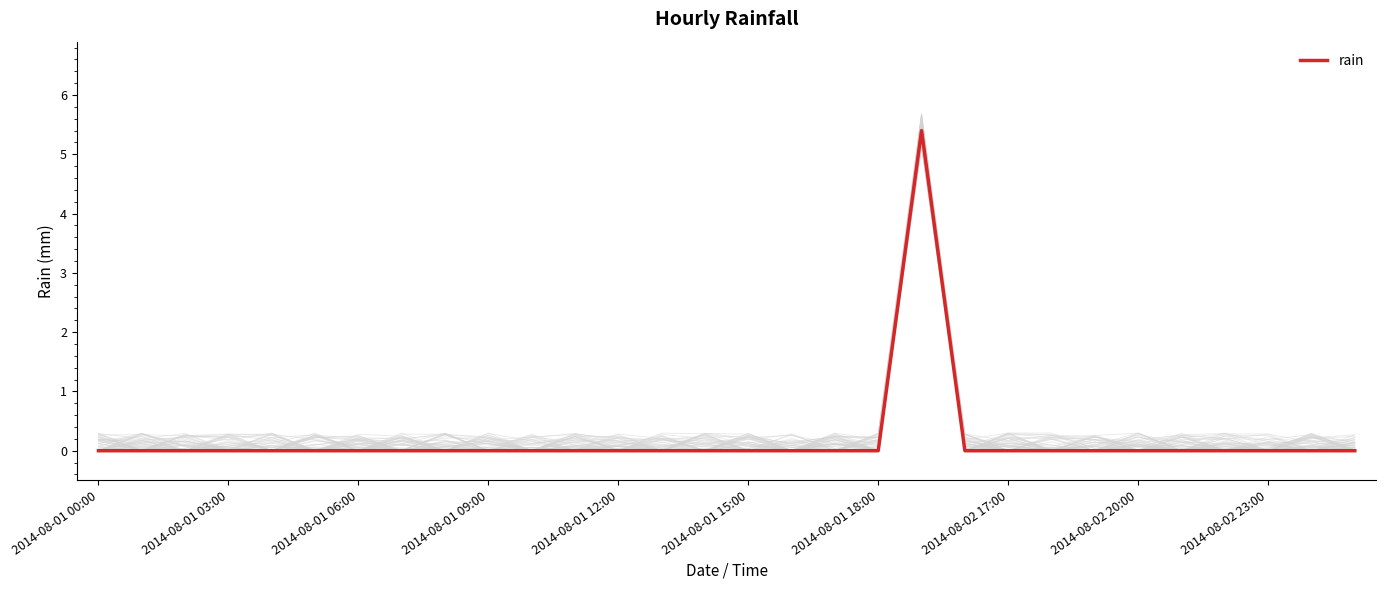

What is the average value?

0.2